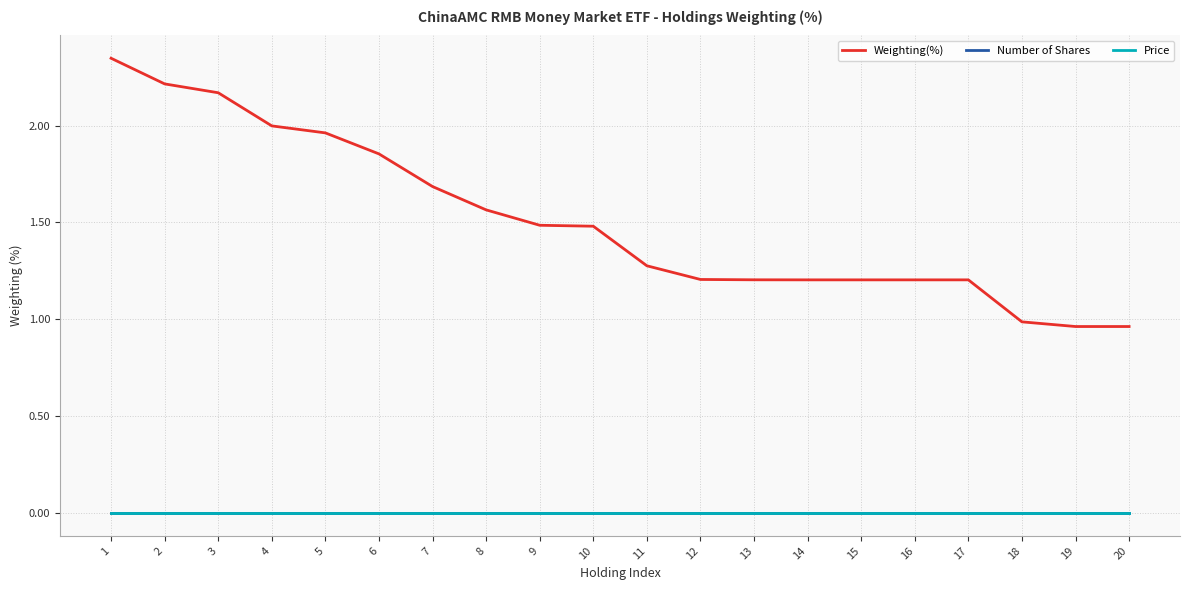

Is this an area chart (filled region under the line)?

No